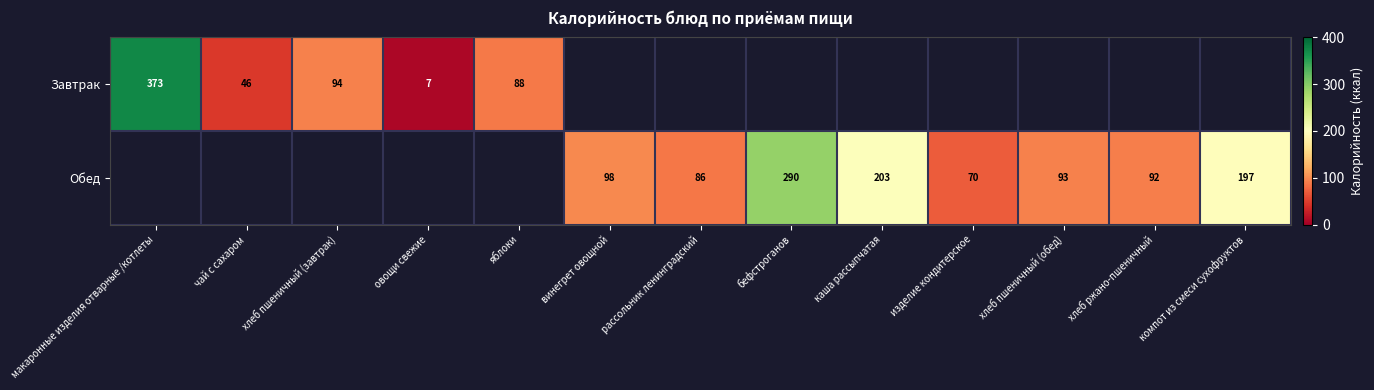

At how many categories does at least one series exceed 89?

8